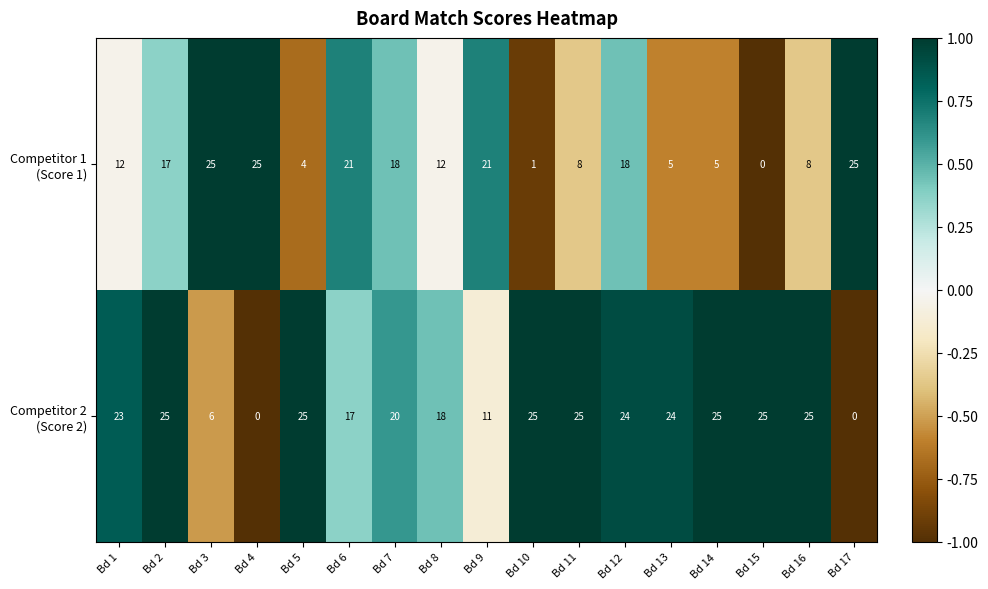

What is the total value across all series at Bd 15?

25